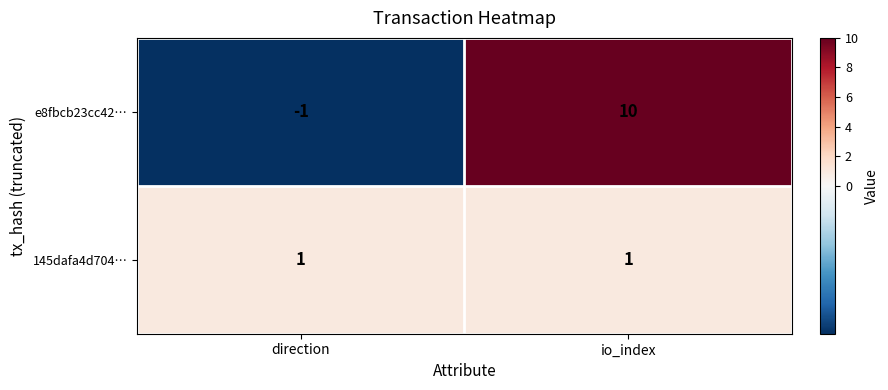

Reading right to left, extract all data points from this chart.

e8fbcb23cc42…: io_index=10	direction=-1
145dafa4d704…: io_index=1	direction=1